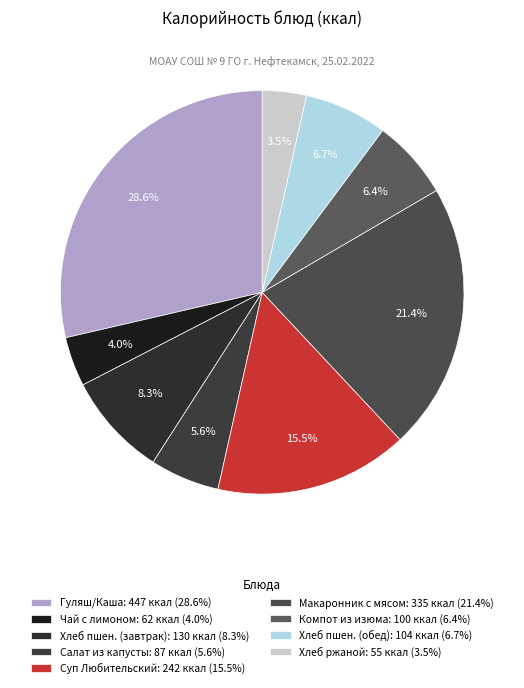

Is there any slice that represents more than half of the pie?

No